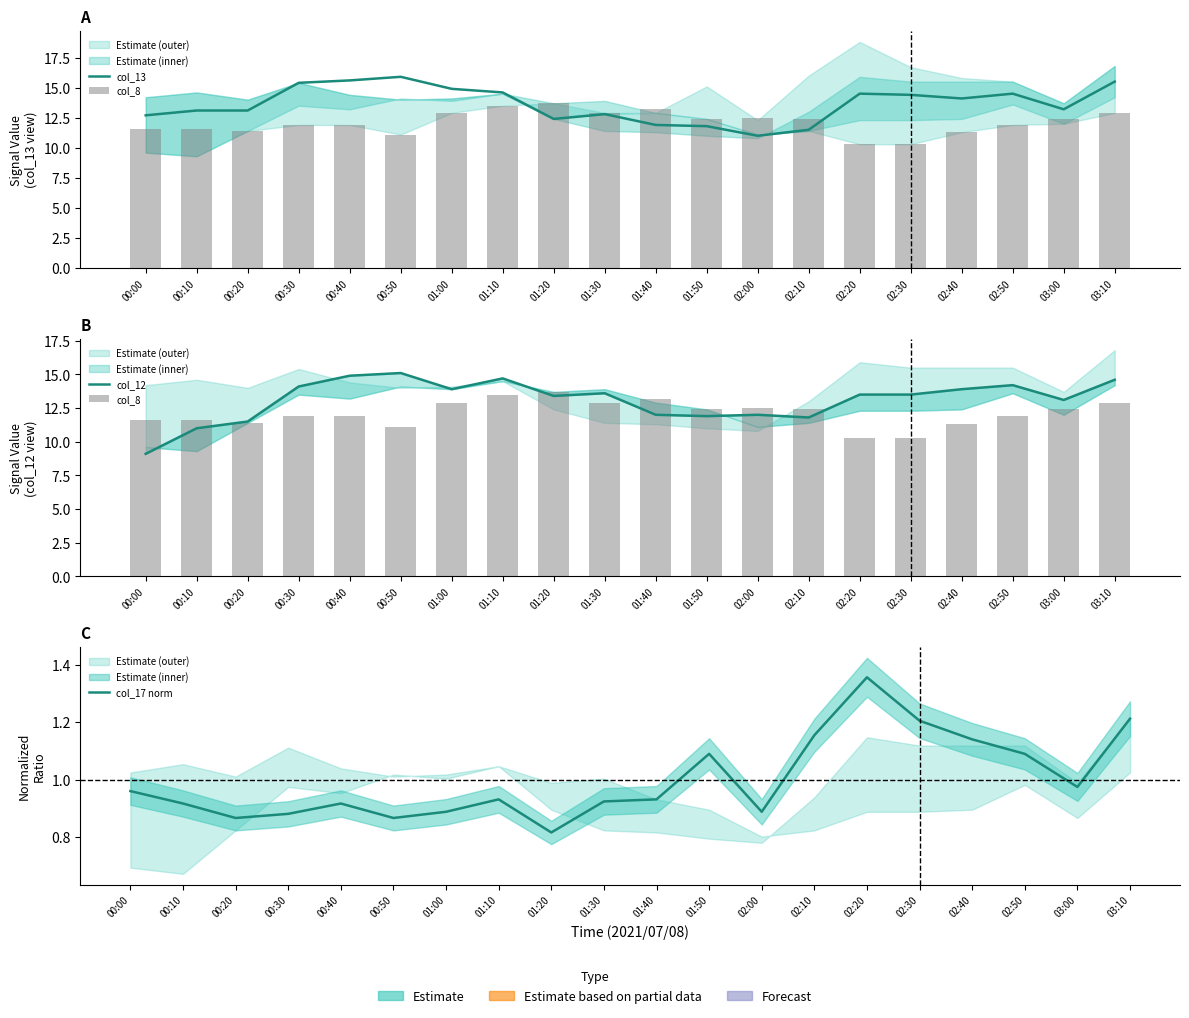

What is the average value of the col_13 series?

13.6